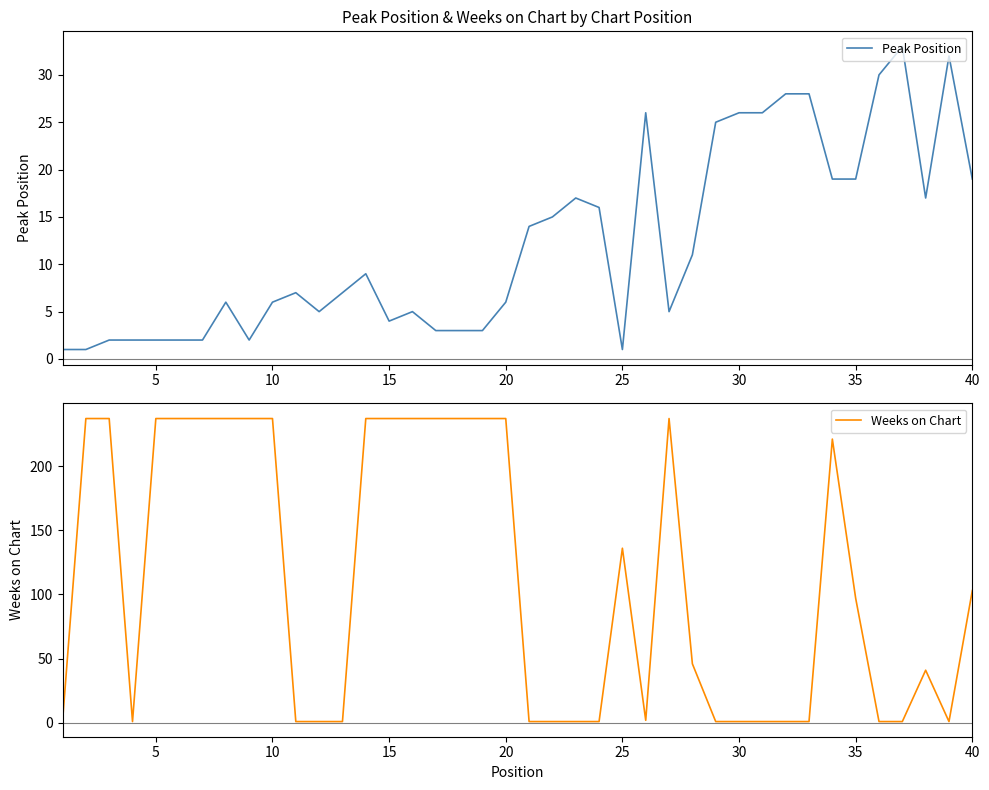

What is the total value across all series at 35?

243